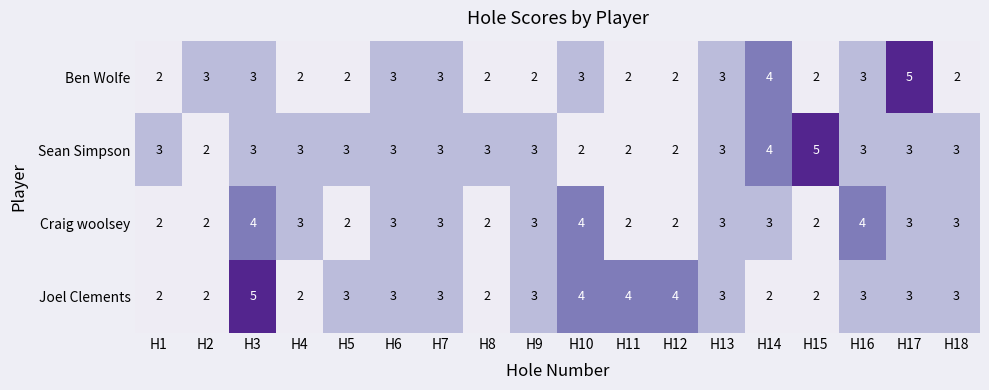

What is the sum of the Craig woolsey values at H9 and H15?

5